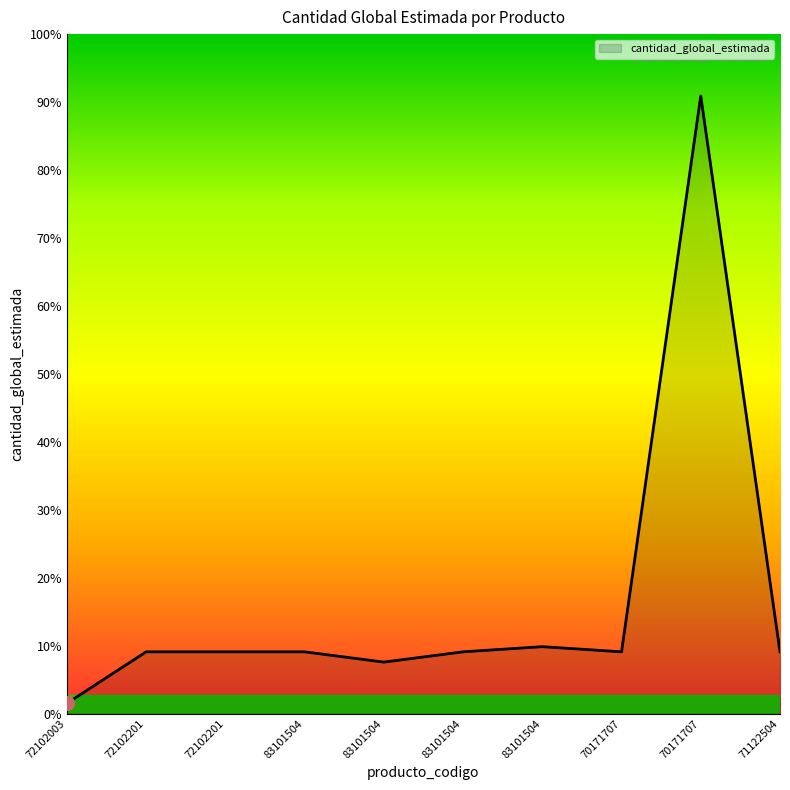

What is the label of the 4th point from the left?

83101504